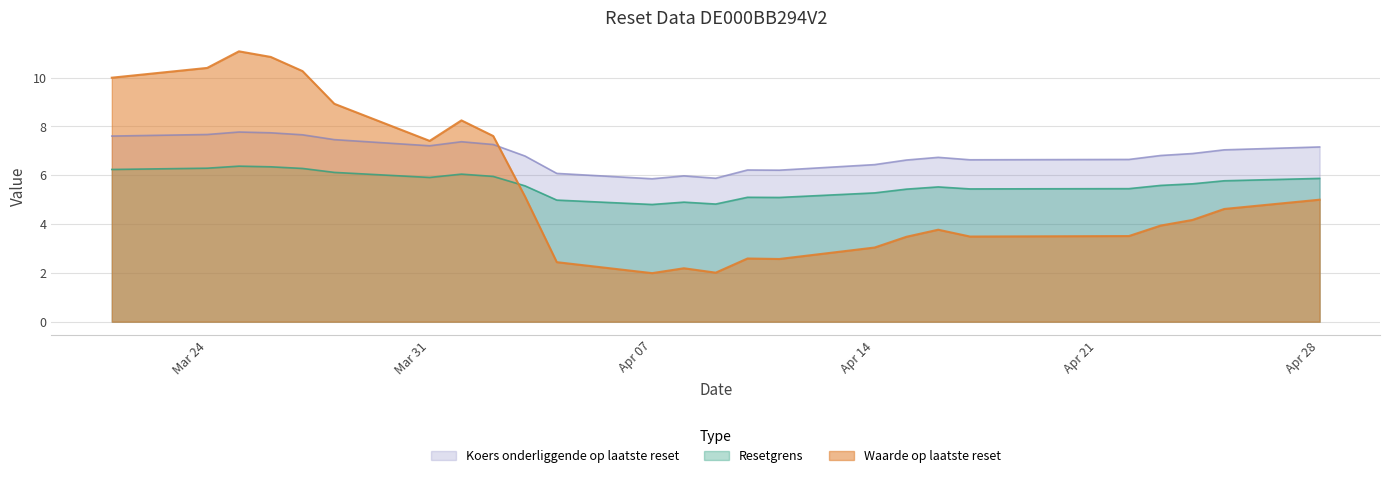

True or false: Koers onderliggende op laatste reset has a value of 4.4 at 2025-04-24.

False